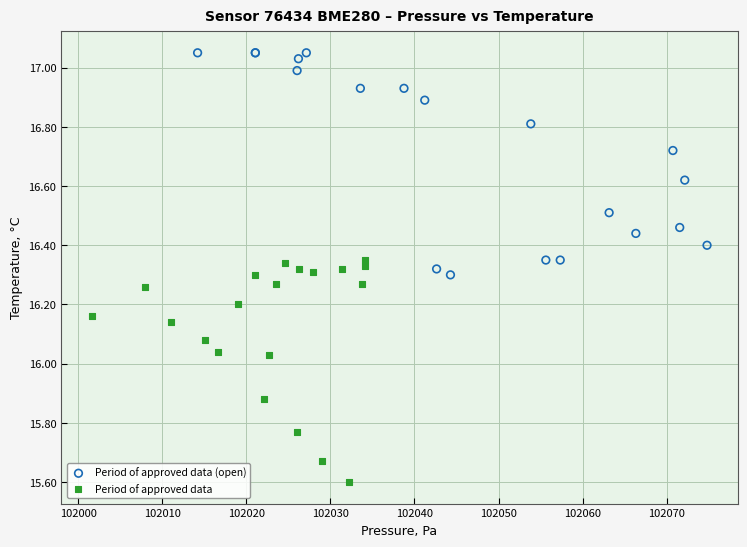

Which series contains the lowest Y value?

Period of approved data